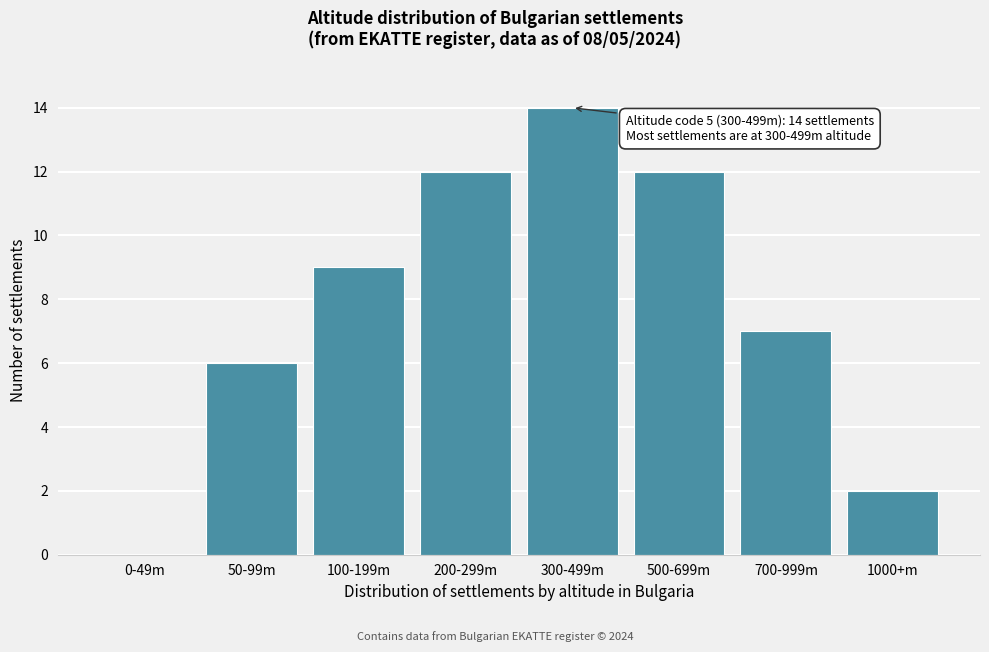

Reading left to right, what are all the values shown in this chart?

0-49m=0	50-99m=6	100-199m=9	200-299m=12	300-499m=14	500-699m=12	700-999m=7	1000+m=2